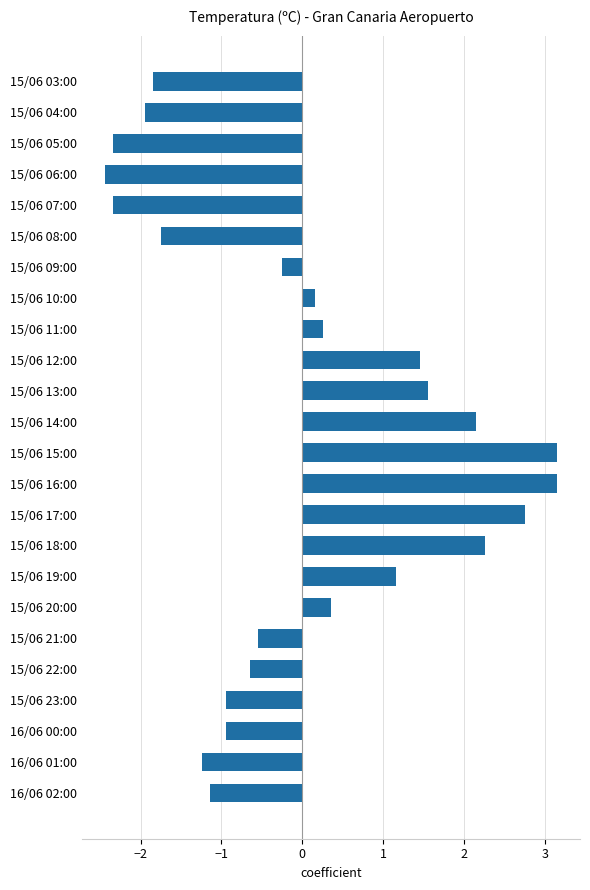

What is the minimum value shown in the chart?

-2.4